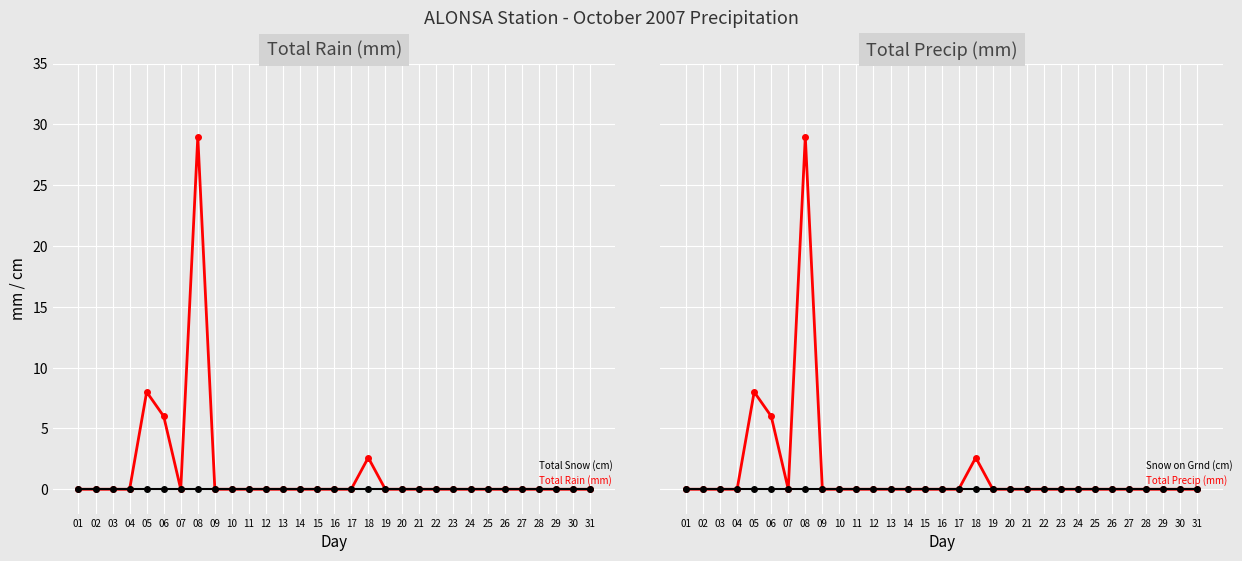

Rank the series at 18 from highest to lowest value.

Total Rain (mm), Total Precip (mm), Total Snow (cm), Snow on Grnd (cm)